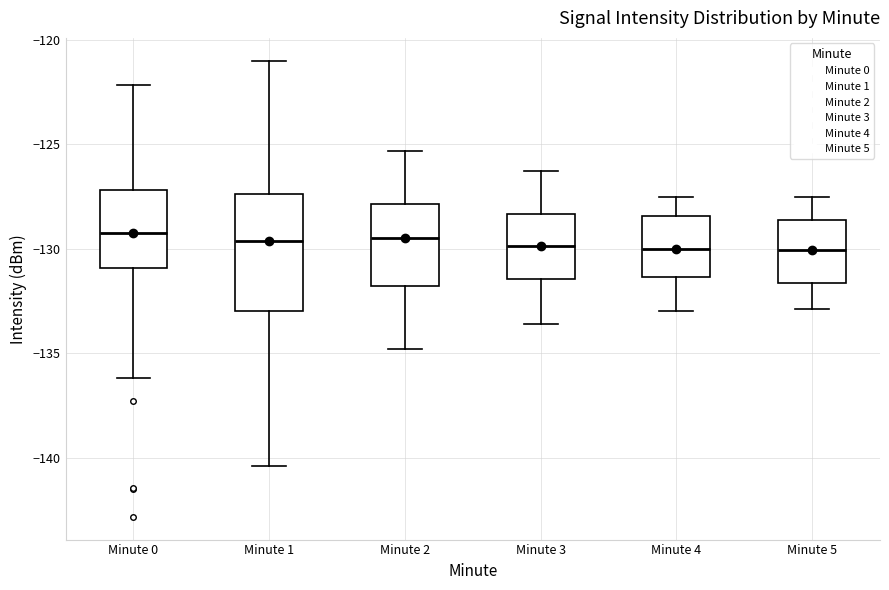

Comparing the boxes themselves (not the whiskers), which one is the tallest?

Minute 1